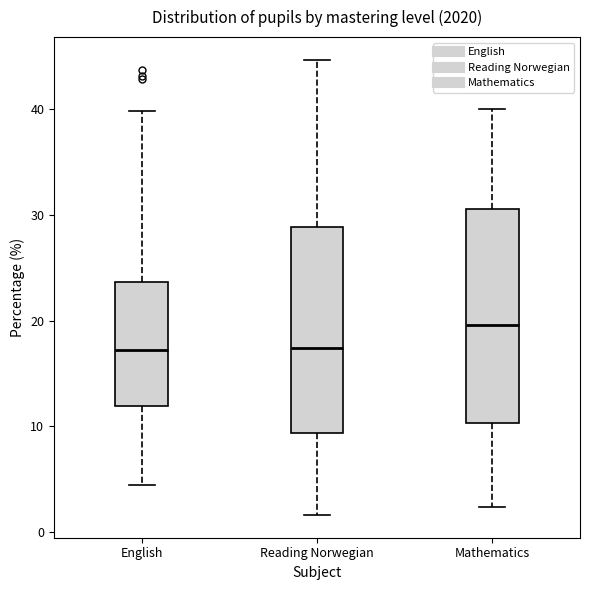

Where does the upper whisker of the box for Mathematics end on the y-axis? The values are not printed on the chart, so give them approximately, as read against the axis.

40